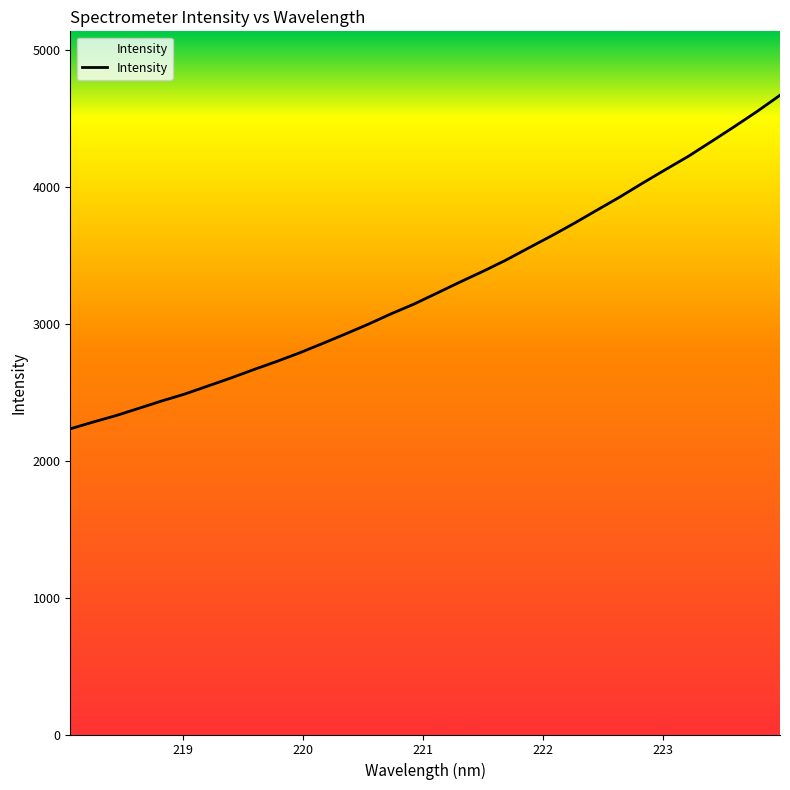

What is the greatest value displayed?

4671.6